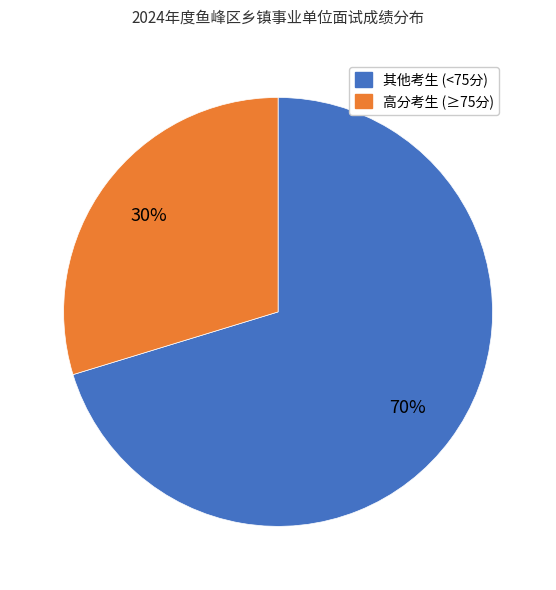

How many segments does this pie chart have?

2